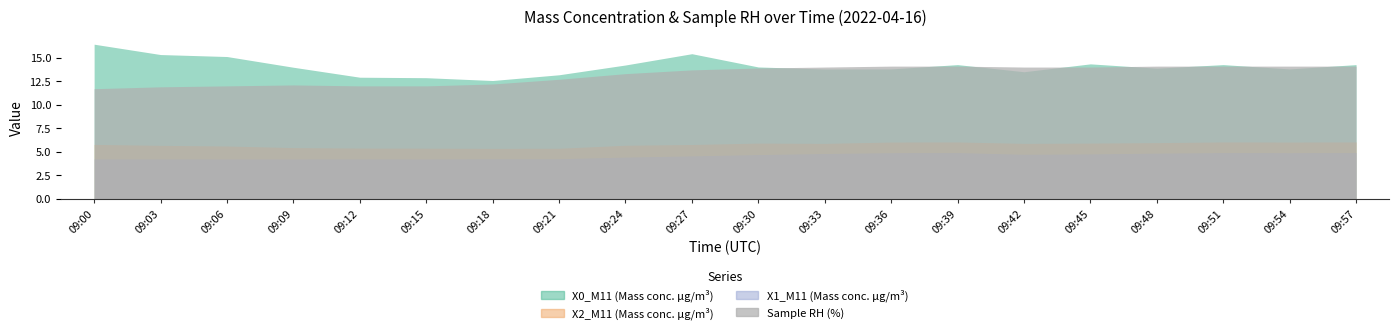

Which category has the lowest value in the X2_M11 (Mass conc. μg/m³) series?

09:18